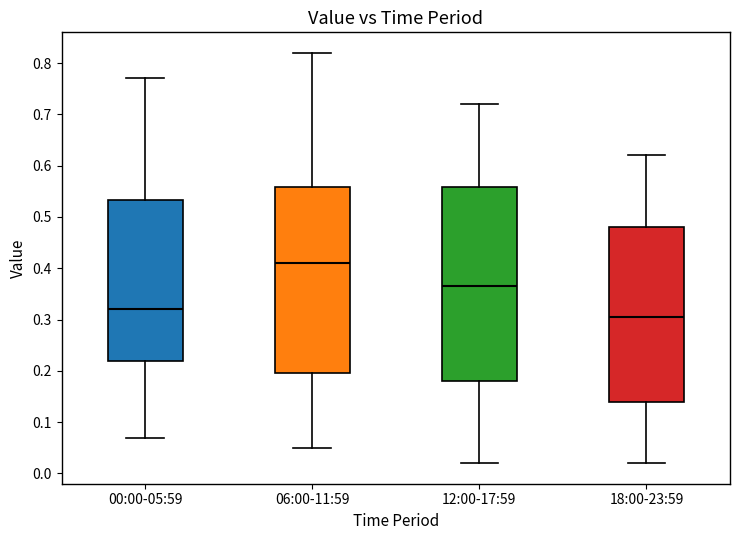

Where is the lower edge of the box for 00:00-05:59 on the y-axis? The values are not printed on the chart, so give them approximately, as read against the axis.

0.22